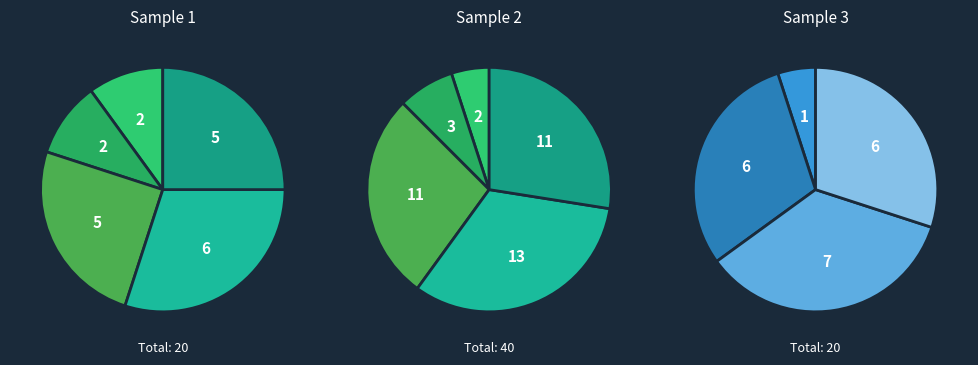

The 5 slice represents 1% of the pie. True or false?

False